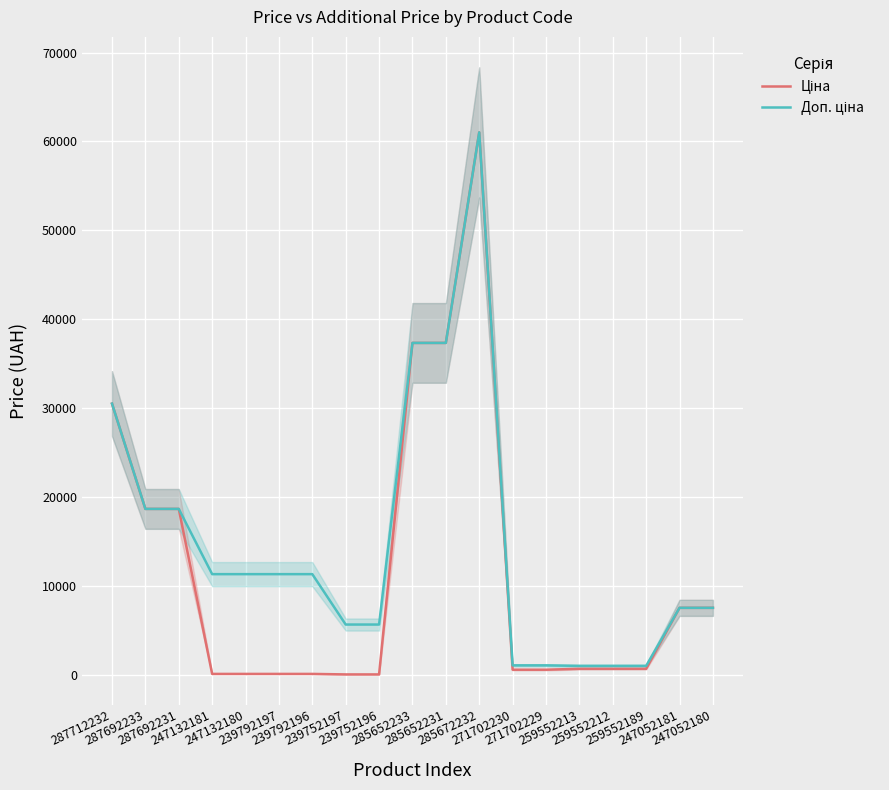

The value of Ціна at 259552213 is 390.4. True or false?

False